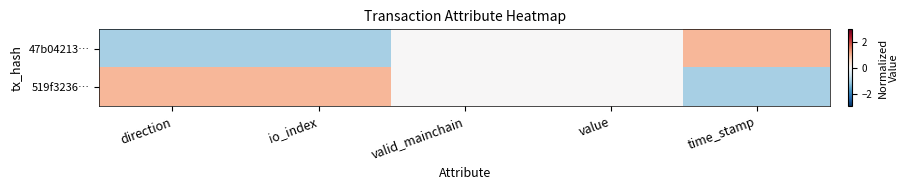

Reading left to right, what are all the values shown in this chart?

47b04213…: direction=-1	io_index=-1	valid_mainchain=0	value=0	time_stamp=1
519f3236…: direction=1	io_index=1	valid_mainchain=0	value=0	time_stamp=-1